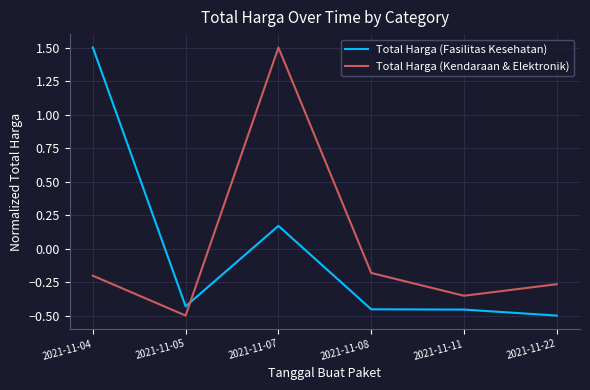

Which series changed the most between 2021-11-04 and 2021-11-05?

Total Harga (Fasilitas Kesehatan)